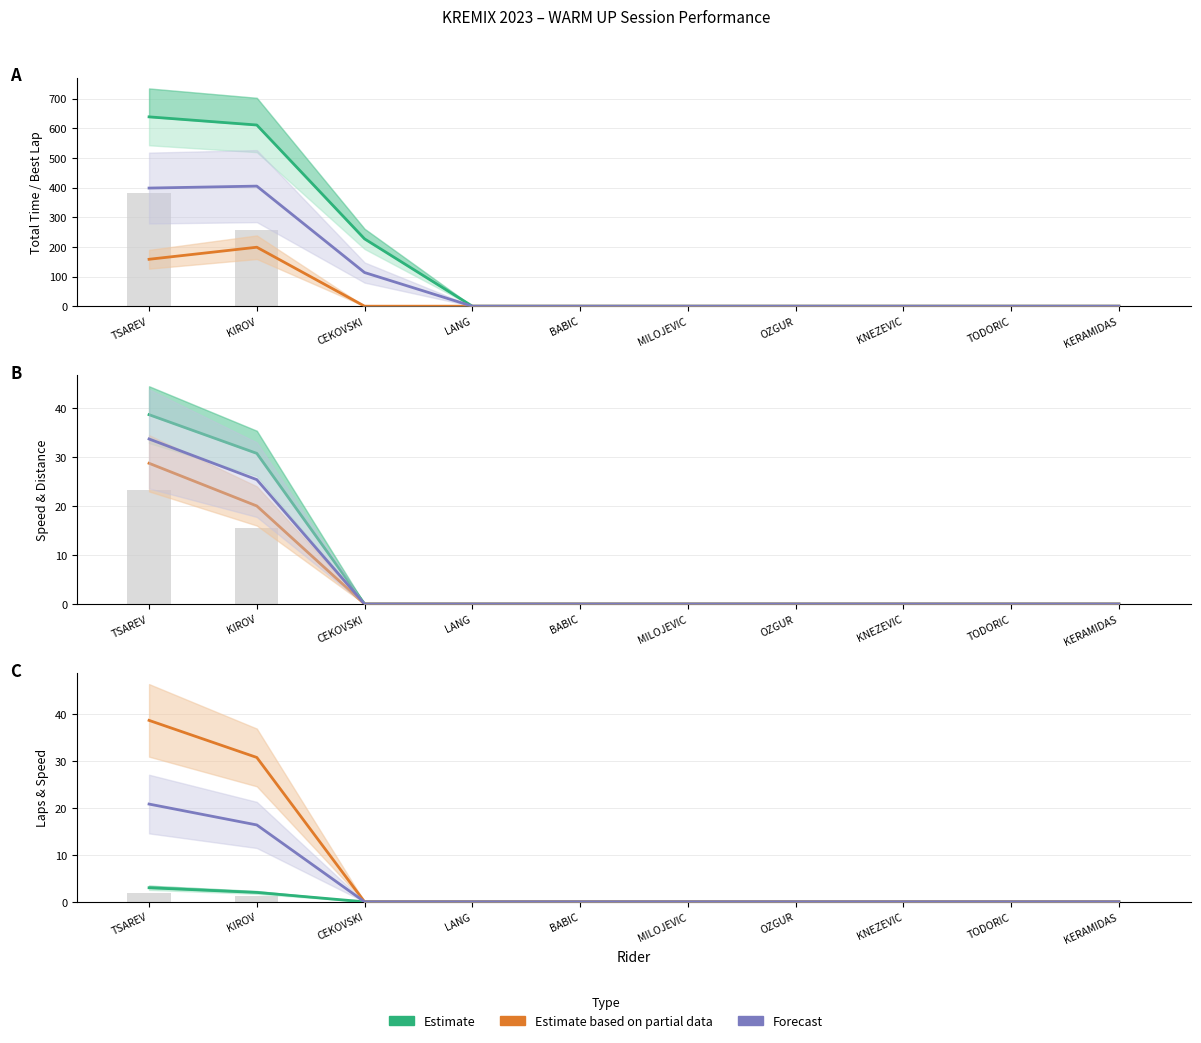

Rank the series by their maximum value, from highest to lowest.

Estimate based on partial data, Forecast, Estimate